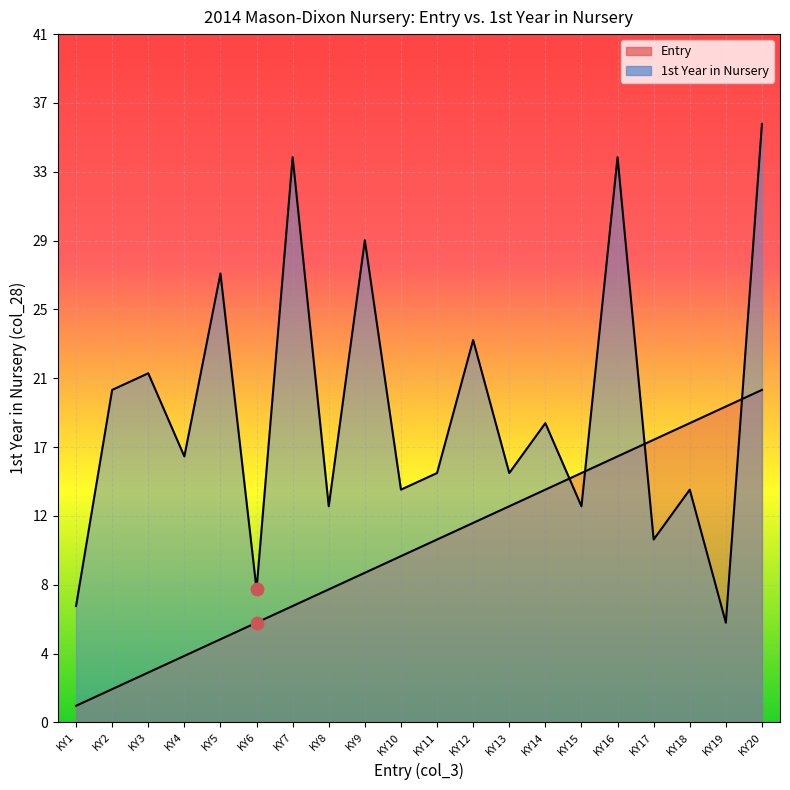

At how many categories does at least one series exceed 24?

5